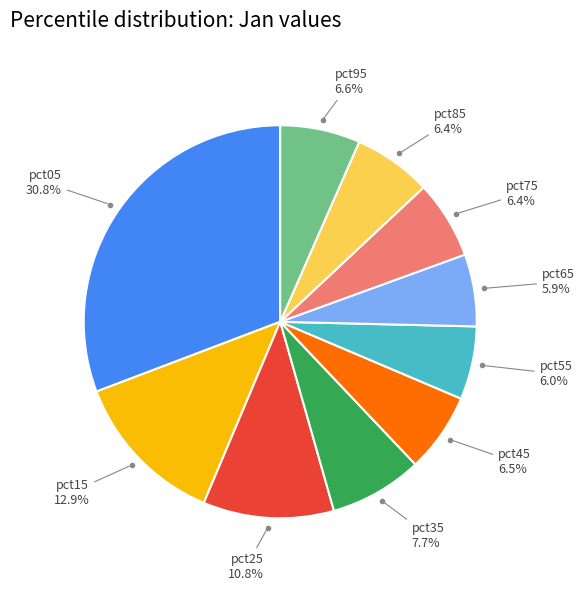

Is there any slice that represents more than half of the pie?

No